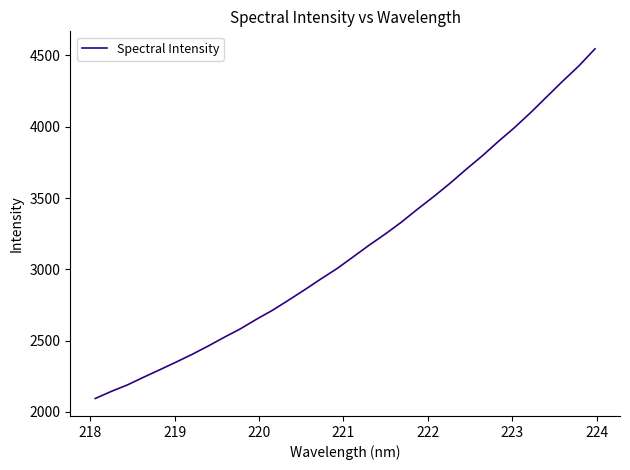

True or false: the data has more than 1 interior local peaks.

False